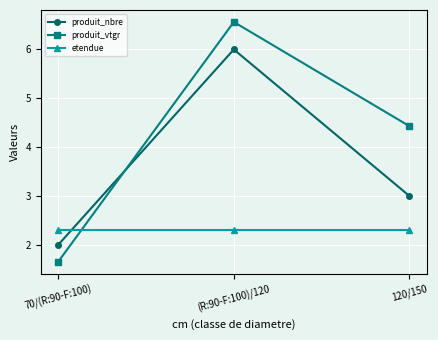

At which category is the sum across all series the highest?

(R:90-F:100)/120